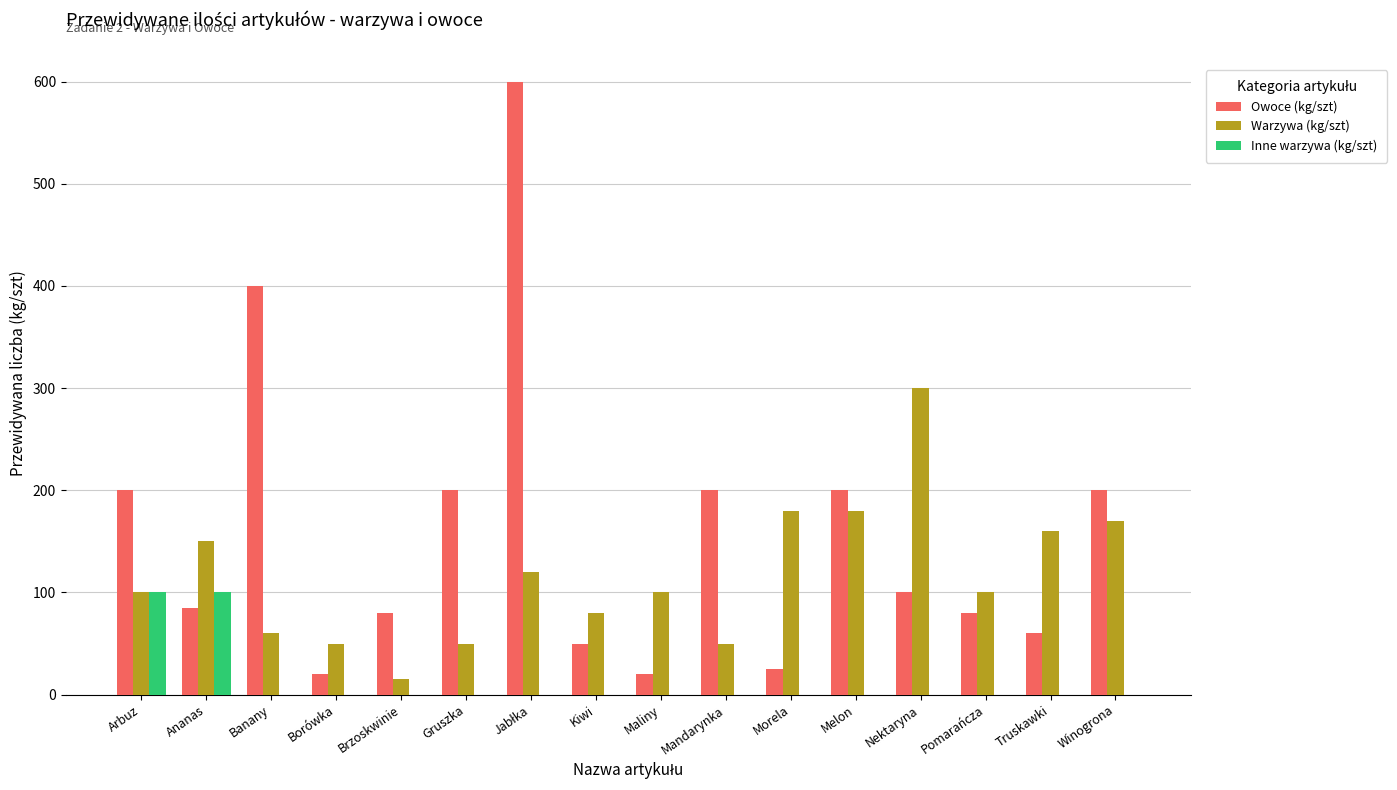

What is the sum of the Owoce (kg/szt) values at Gruszka and Kiwi?

250